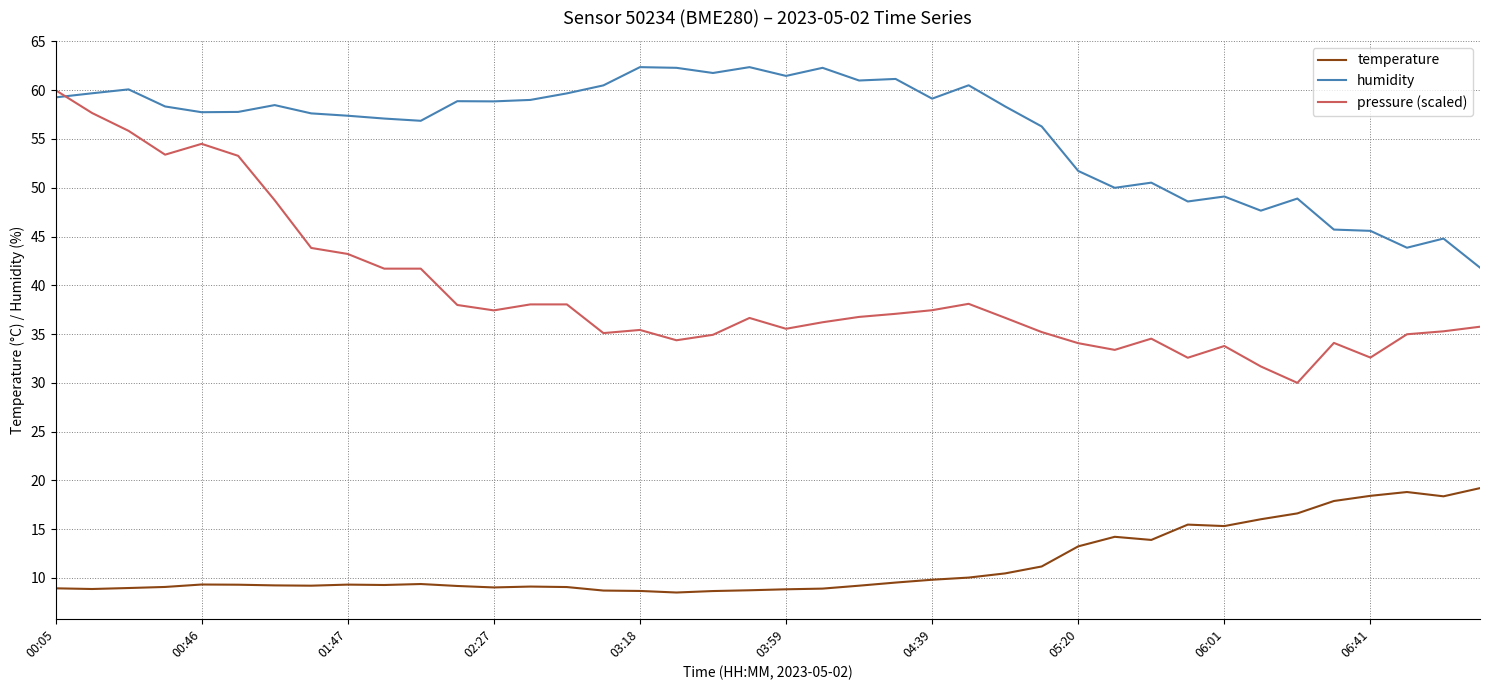

True or false: temperature and pressure (scaled) intersect in this chart.

False